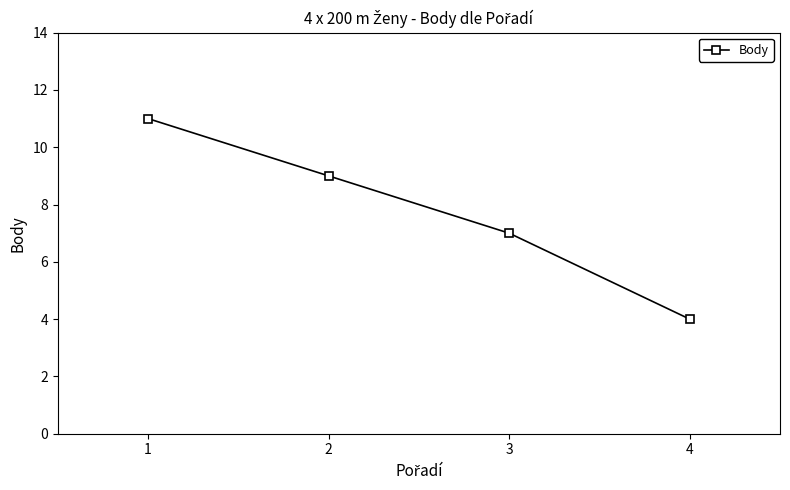

Is it true that the value at 1 is 19?

False